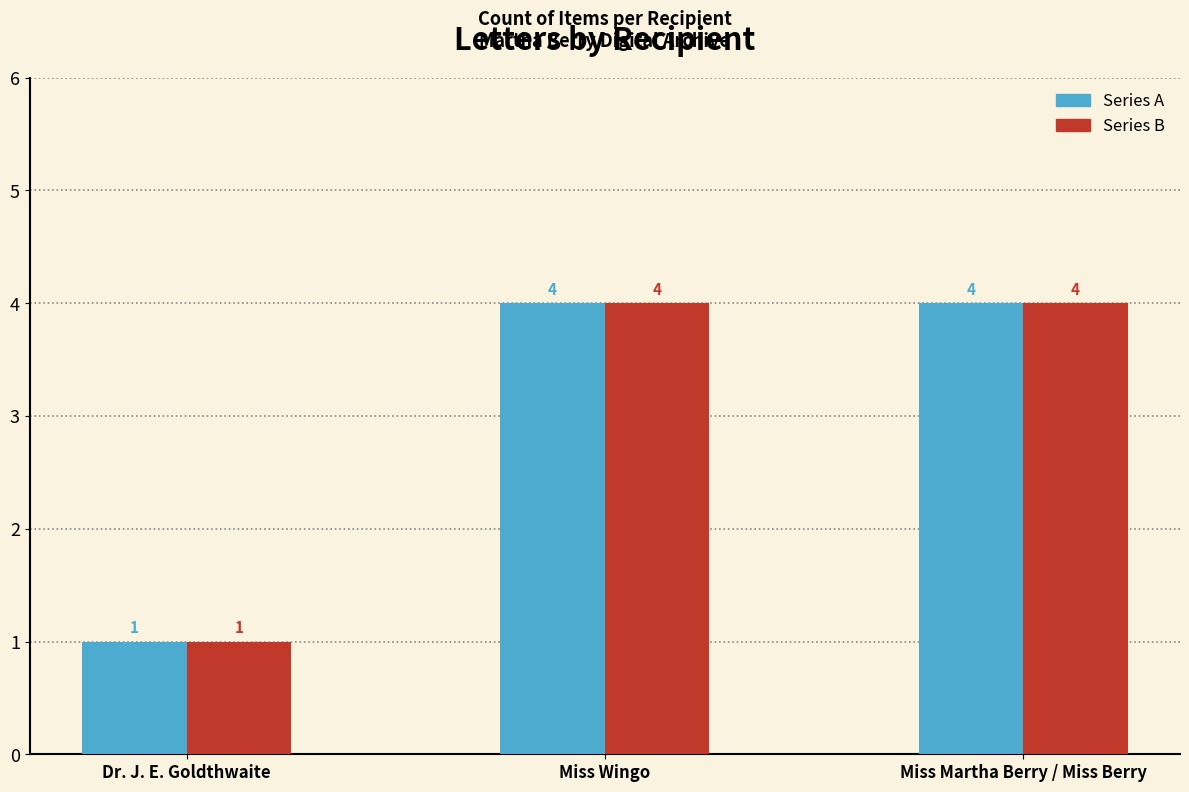

Which category has the lowest value across all series?

Dr. J. E. Goldthwaite